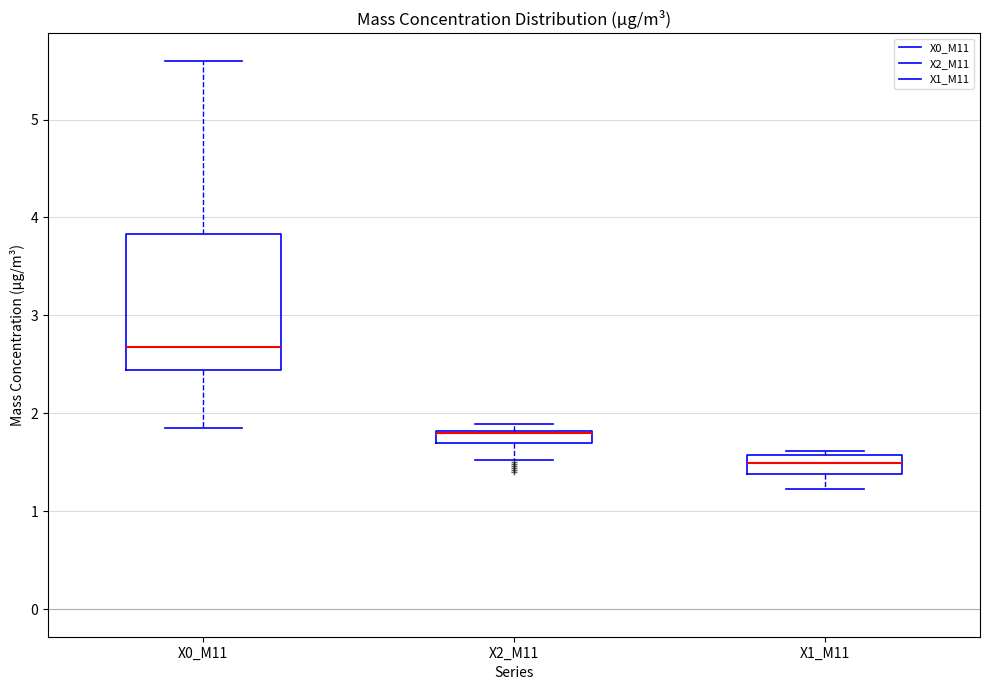

Which box is the tallest, from its lower edge to its upper edge?

X0_M11